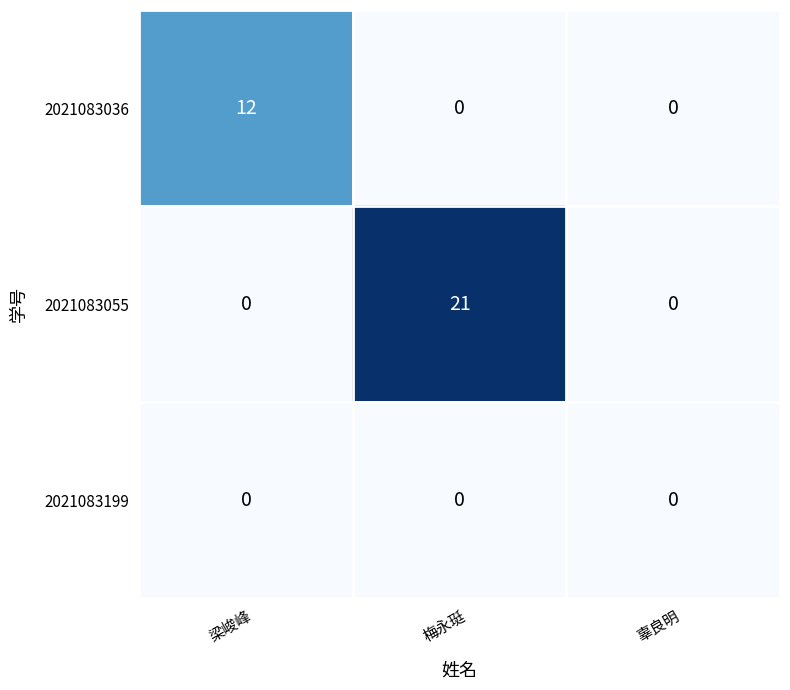

At how many categories does at least one series exceed 19?

1